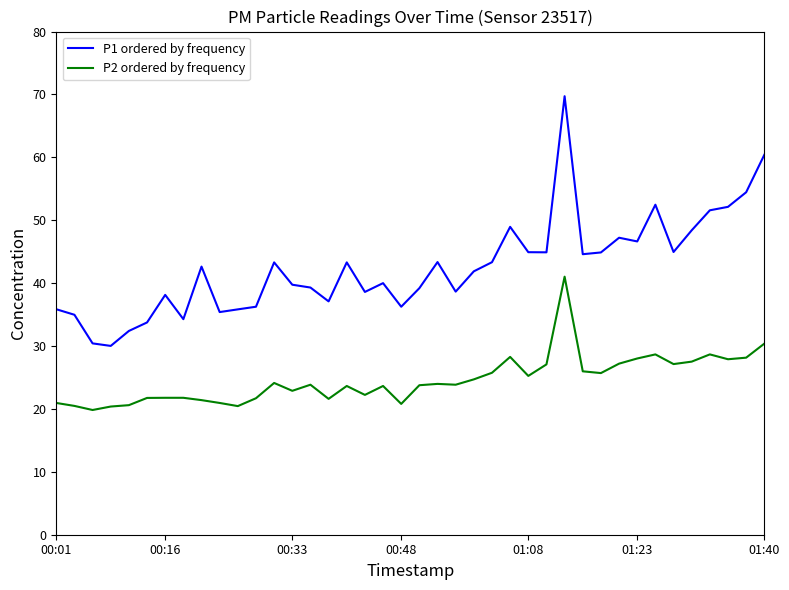

What is the difference between the maximum and minimum values in the P1 ordered by frequency series?

39.7